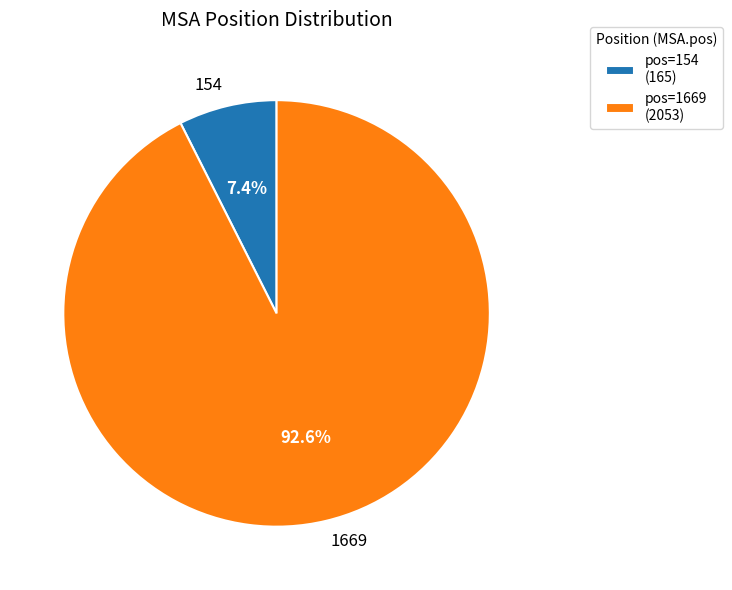

To the nearest percent, what is the average slice percentage?

50%